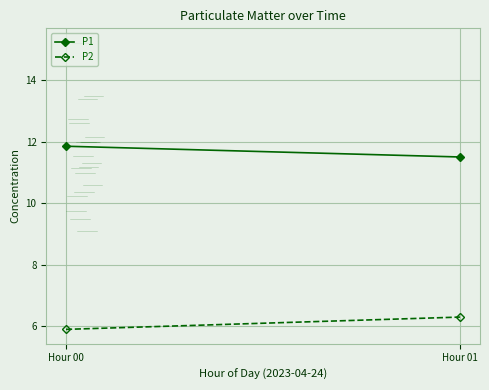

At which label does P2 first exceed 6?

Hour 01